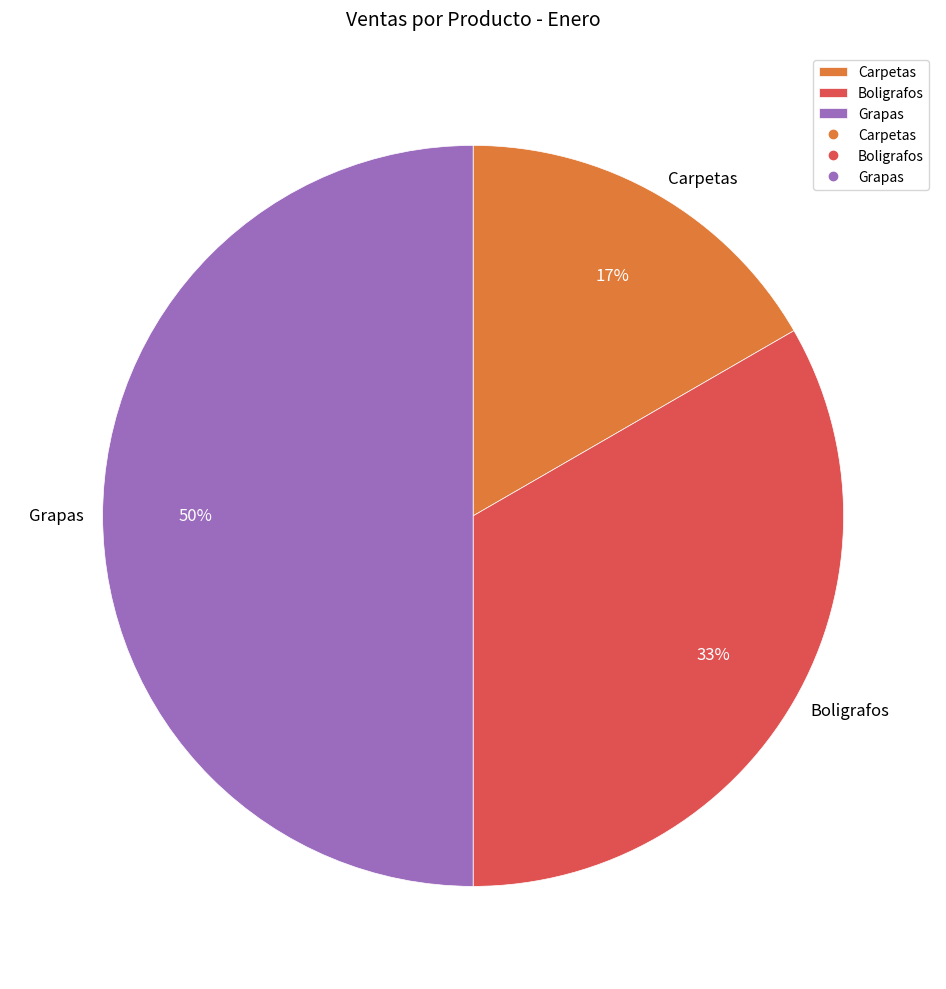

What is the ratio of the value at Carpetas to the value at Grapas?

0.3